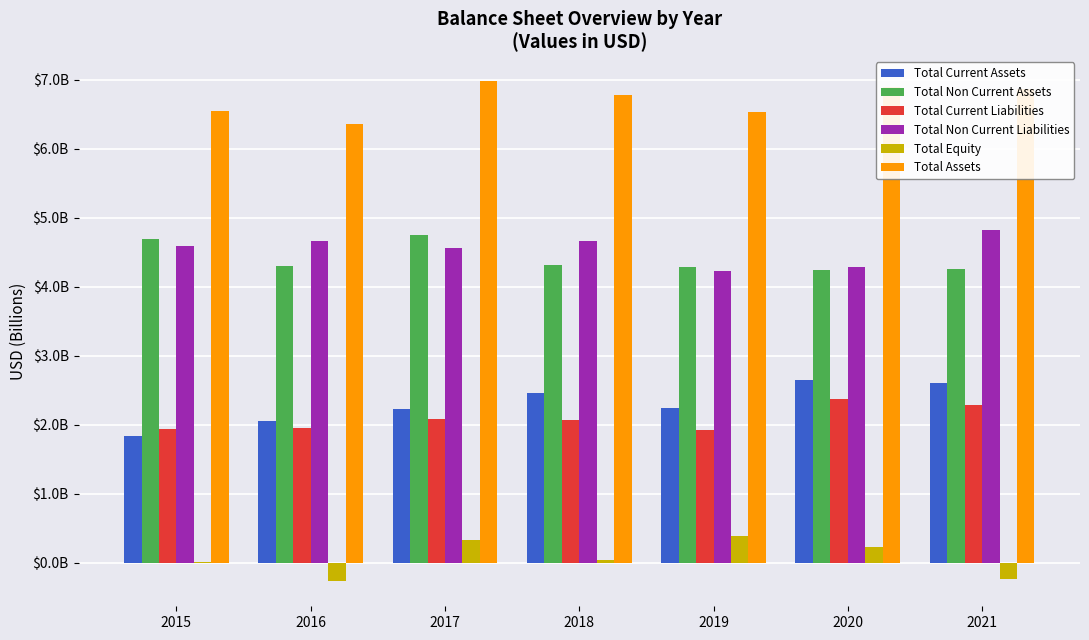

What is the difference between the highest and lowest values at 2020?

6.7